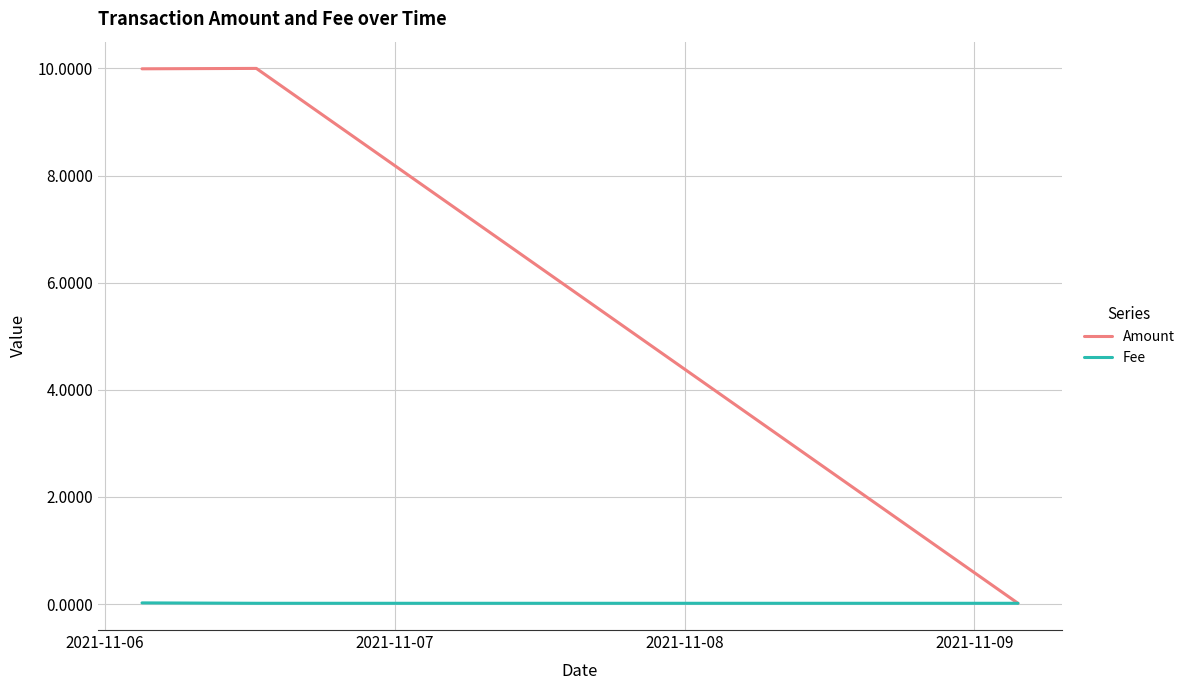

Which series has the largest total across all categories?

Amount